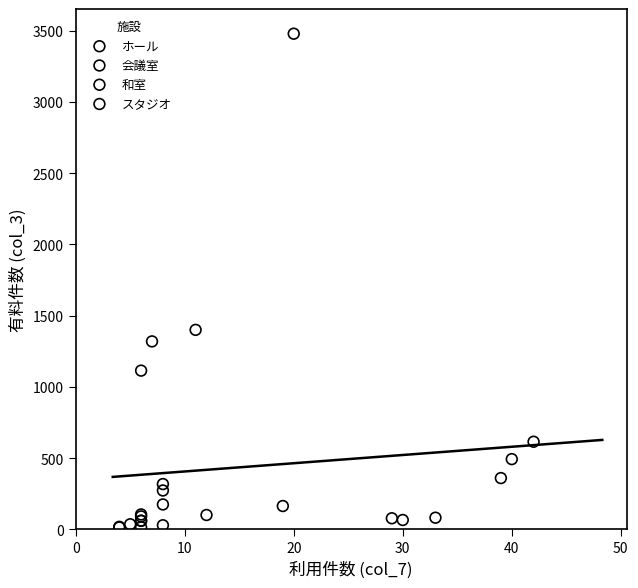

Which series has the largest Y range (max minus min)?

ホール